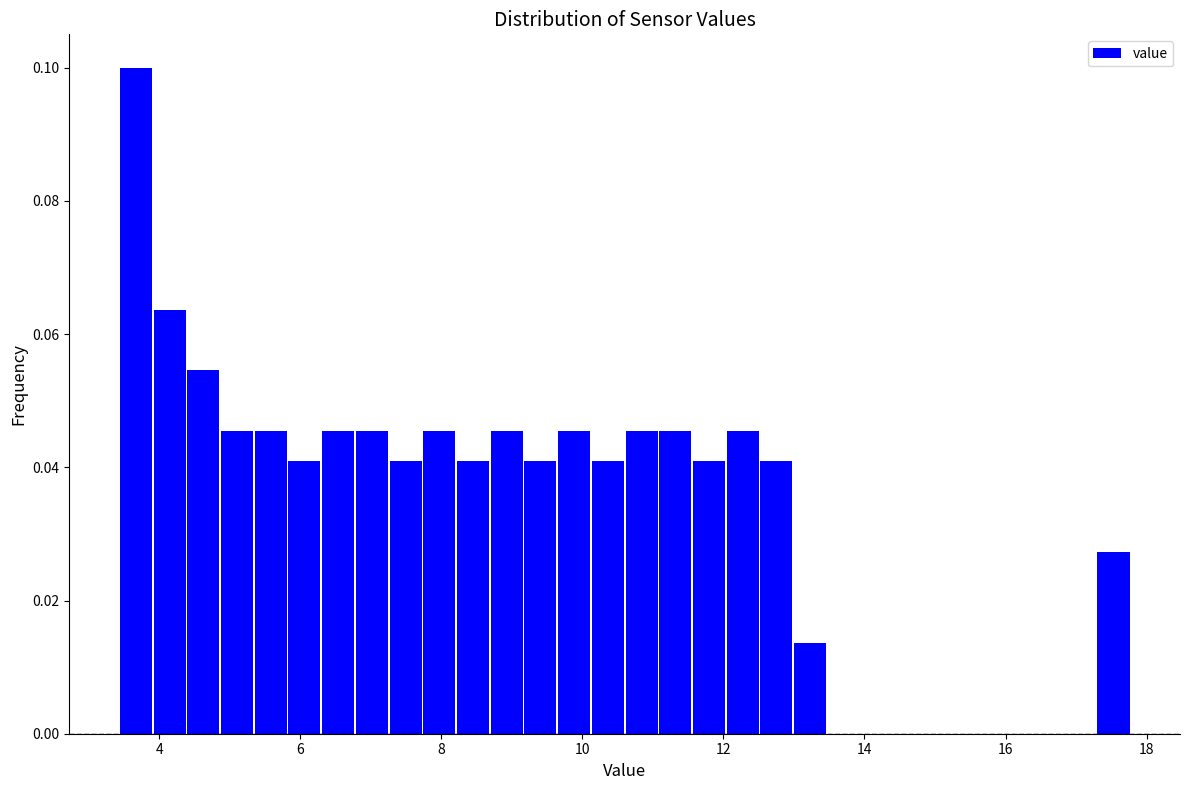

Around what value on the x-axis is the tallest bar? Give the approximate position of its centre, as read against the axis.

3.6